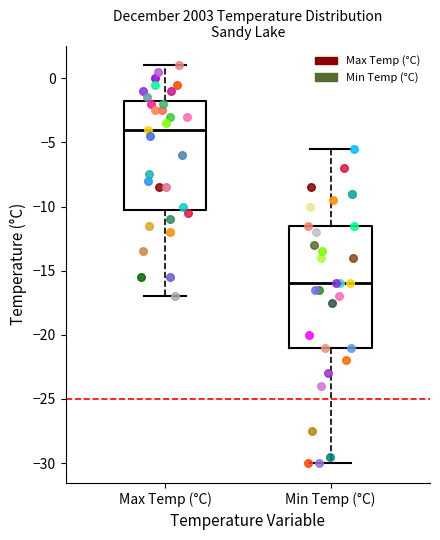

Comparing the boxes themselves (not the whiskers), which one is the tallest?

Min Temp (°C)